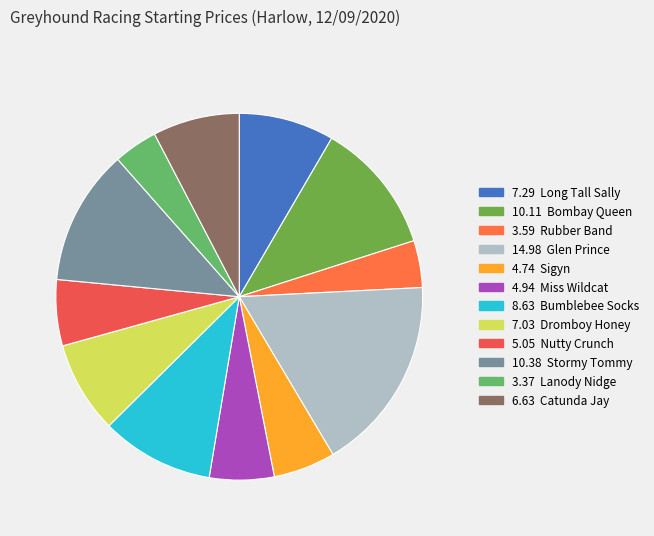

How many slices are in this pie chart?

12